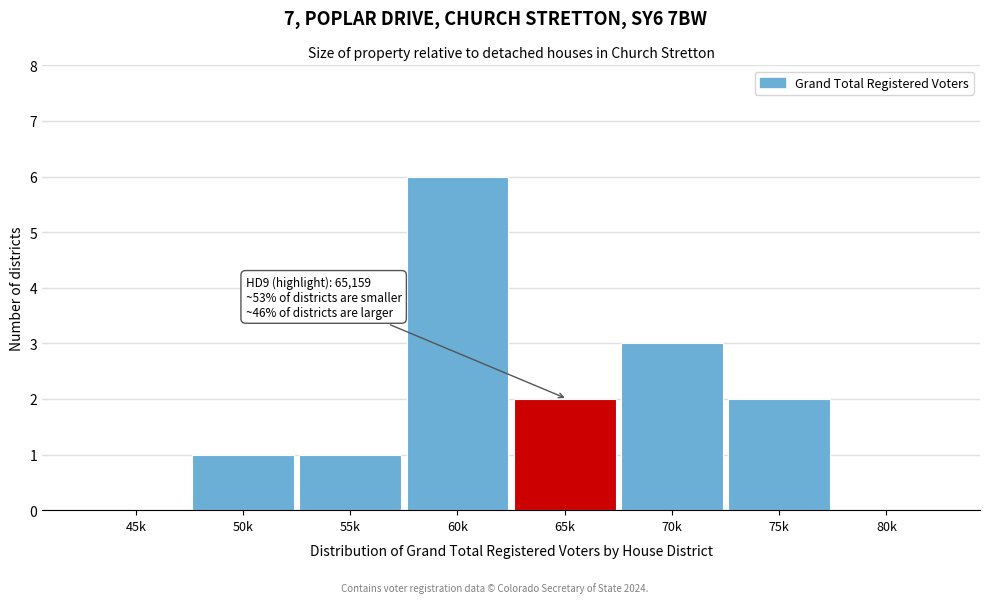

True or false: the data shows 6 at 60k.

True